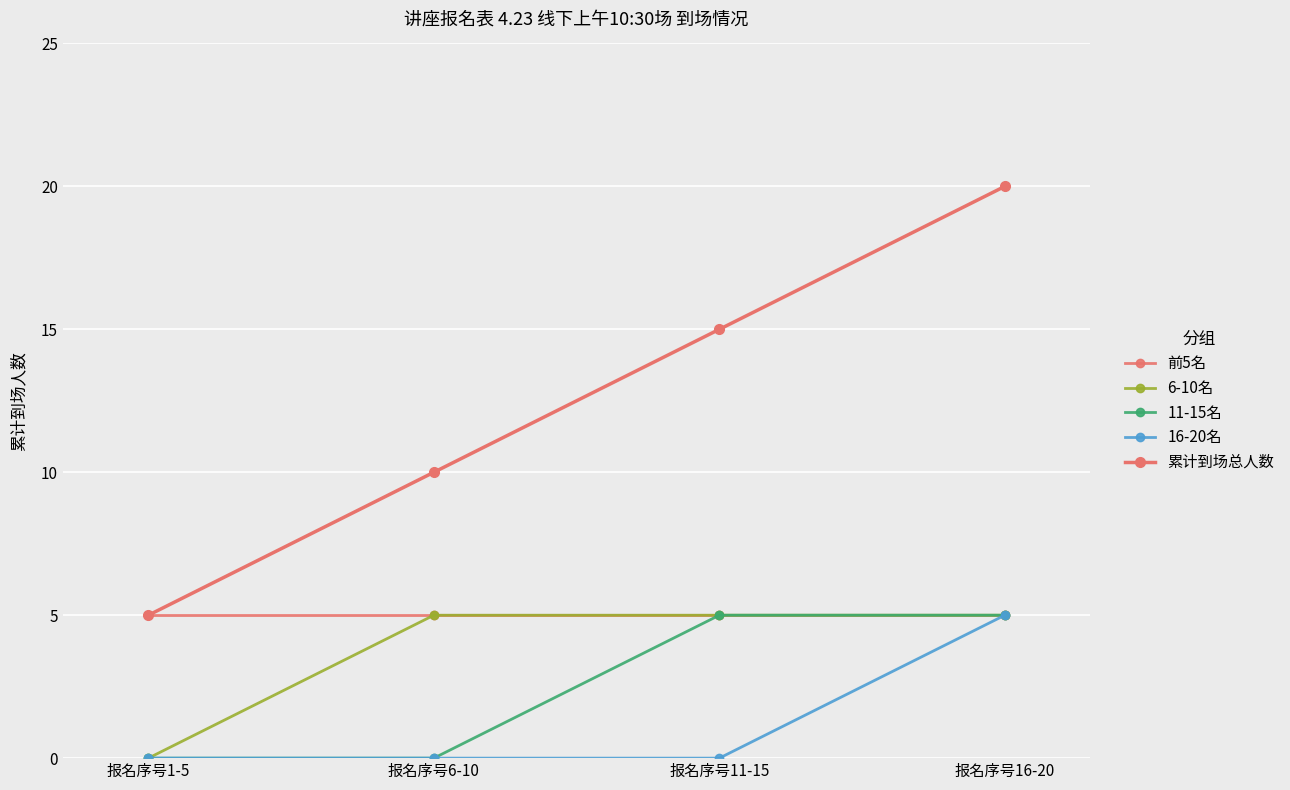

True or false: 累计到场总人数 and 前5名 intersect in this chart.

False